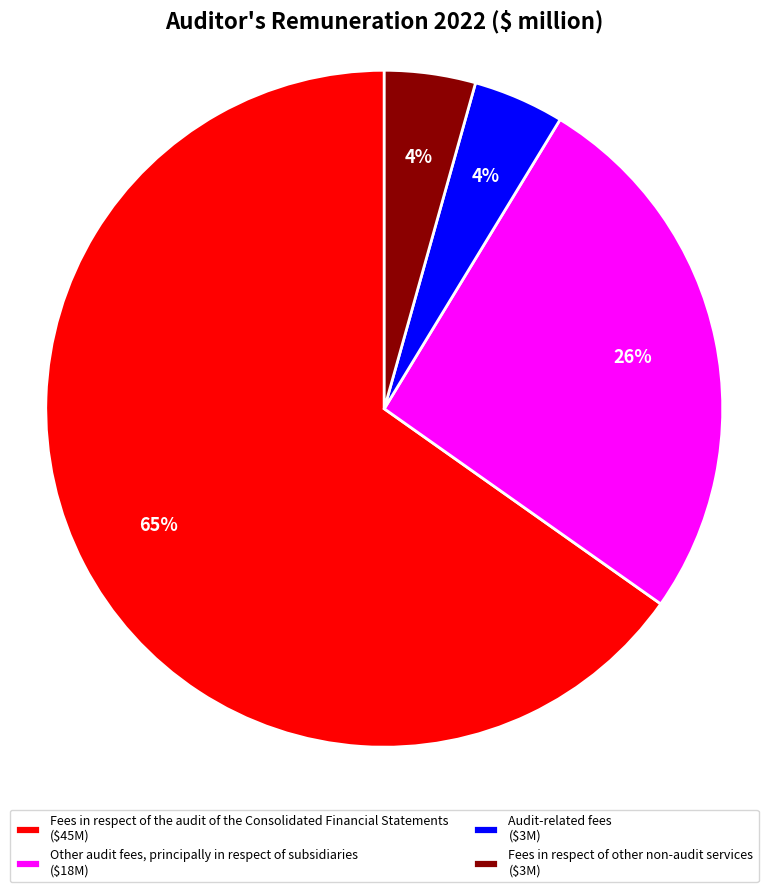

The Audit-related fees slice represents 4% of the pie. True or false?

True